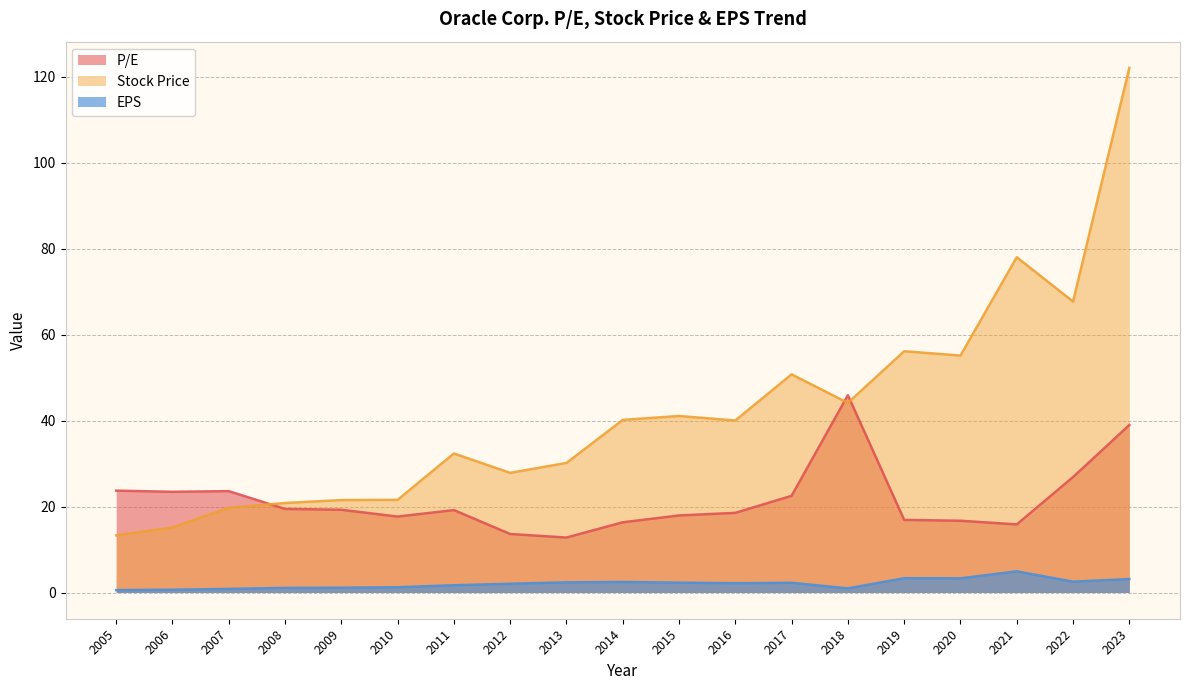

Does the chart display data point markers on the line(s)?

No